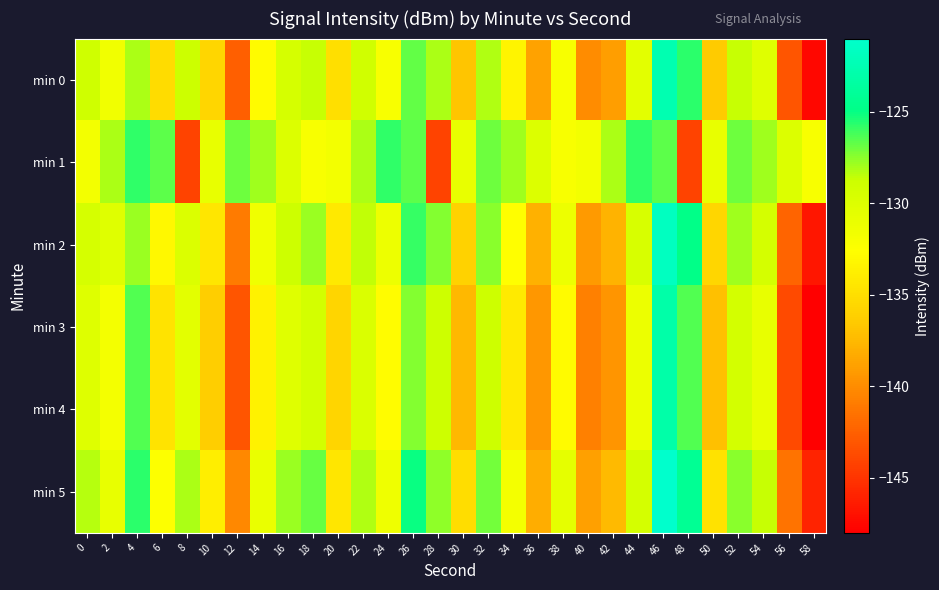

Reading left to right, transcribe all the data shown in this chart.

min 0: 0=-129.0	2=-131.6	4=-128.1	6=-135.2	8=-128.8	10=-135.6	12=-142.5	14=-132.8	16=-129.5	18=-128.6	20=-135.0	22=-129.1	24=-132.1	26=-126.8	28=-128.1	30=-136.8	32=-128.3	34=-133.4	36=-138.8	38=-132.2	40=-140.0	42=-138.9	44=-130.6	46=-122.5	48=-125.7	50=-136.4	52=-128.7	54=-130.3	56=-143.1	58=-147.6
min 1: 0=-131.7	2=-128.2	4=-125.8	6=-126.6	8=-144.2	10=-130.8	12=-127.0	14=-127.9	16=-130.0	18=-132.1	20=-131.7	22=-128.2	24=-125.8	26=-126.6	28=-144.2	30=-130.8	32=-127.0	34=-127.9	36=-130.0	38=-132.1	40=-131.7	42=-128.2	44=-125.8	46=-126.6	48=-144.2	50=-130.8	52=-127.0	54=-127.9	56=-130.0	58=-132.1
min 2: 0=-129.5	2=-130.2	4=-127.8	6=-133.1	8=-129.9	10=-134.5	12=-141.0	14=-131.5	16=-128.9	18=-127.8	20=-134.2	22=-128.5	24=-131.3	26=-125.9	28=-127.4	30=-135.9	32=-127.5	34=-132.7	36=-137.9	38=-131.3	40=-139.2	42=-137.8	44=-129.6	46=-121.7	48=-124.9	50=-135.6	52=-127.9	54=-129.4	56=-142.2	58=-146.7
min 3: 0=-130.1	2=-131.8	4=-126.4	6=-134.7	8=-130.5	10=-136.2	12=-143.1	14=-133.5	16=-130.2	18=-129.3	20=-135.7	22=-129.8	24=-132.8	26=-127.4	28=-128.9	30=-137.5	32=-128.9	34=-134.1	36=-139.4	38=-132.9	40=-140.7	42=-139.5	44=-131.2	46=-123.1	48=-126.4	50=-137.1	52=-129.3	54=-130.9	56=-143.7	58=-148.2
min 4: 0=-130.1	2=-131.8	4=-126.4	6=-134.7	8=-130.5	10=-136.2	12=-143.1	14=-133.5	16=-130.2	18=-129.3	20=-135.7	22=-129.8	24=-132.8	26=-127.4	28=-128.9	30=-137.5	32=-128.9	34=-134.1	36=-139.4	38=-132.9	40=-140.7	42=-139.5	44=-131.2	46=-123.1	48=-126.4	50=-137.1	52=-129.3	54=-130.9	56=-143.7	58=-148.2
min 5: 0=-128.3	2=-130.9	4=-125.7	6=-132.4	8=-128.1	10=-133.8	12=-140.3	14=-131.1	16=-127.8	18=-126.9	20=-134.5	22=-128.2	24=-131.4	26=-125.1	28=-127.6	30=-135.1	32=-127.1	34=-131.8	36=-138.1	38=-130.6	40=-138.9	42=-137.4	44=-129.4	46=-121.0	48=-124.2	50=-134.8	52=-127.5	54=-128.6	56=-141.4	58=-145.9